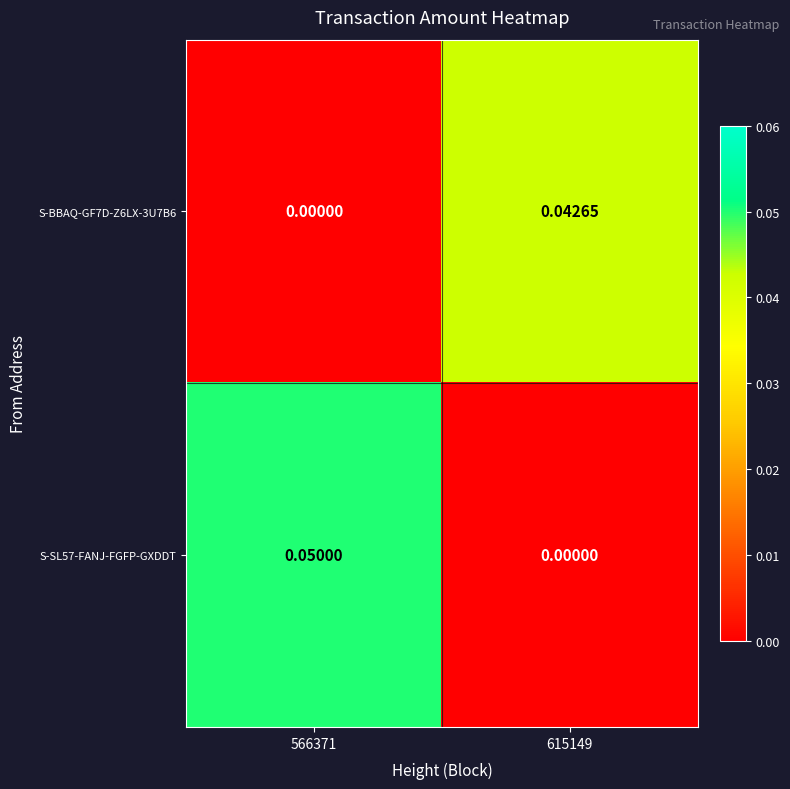

Is the value of S-BBAQ-GF7D-Z6LX-3U7B6 at 566371 greater than the value of S-SL57-FANJ-FGFP-GXDDT at 566371?

No